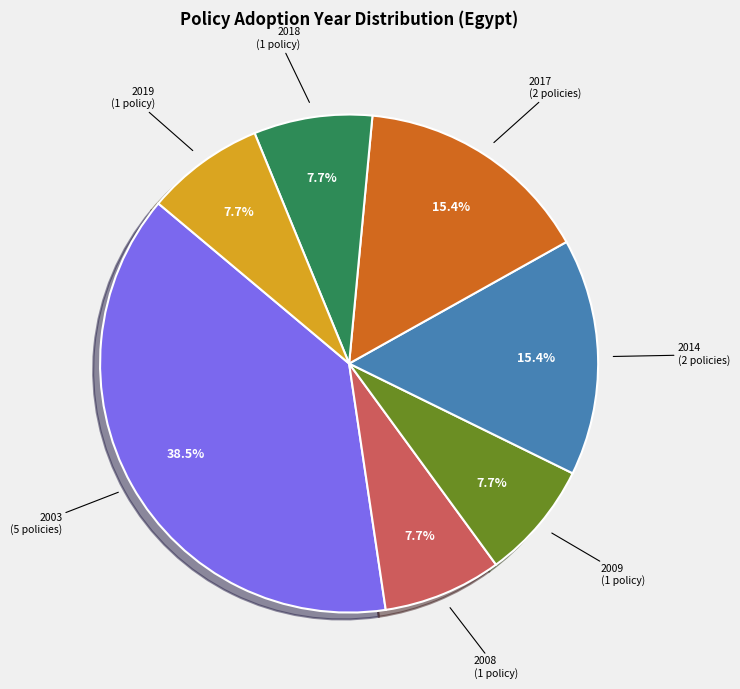

Does any single category account for the majority?

No